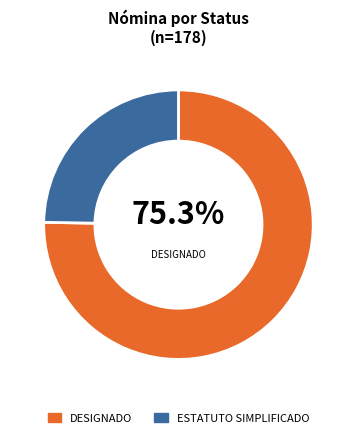

The ESTATUTO SIMPLIFICADO slice represents 25% of the pie. True or false?

True